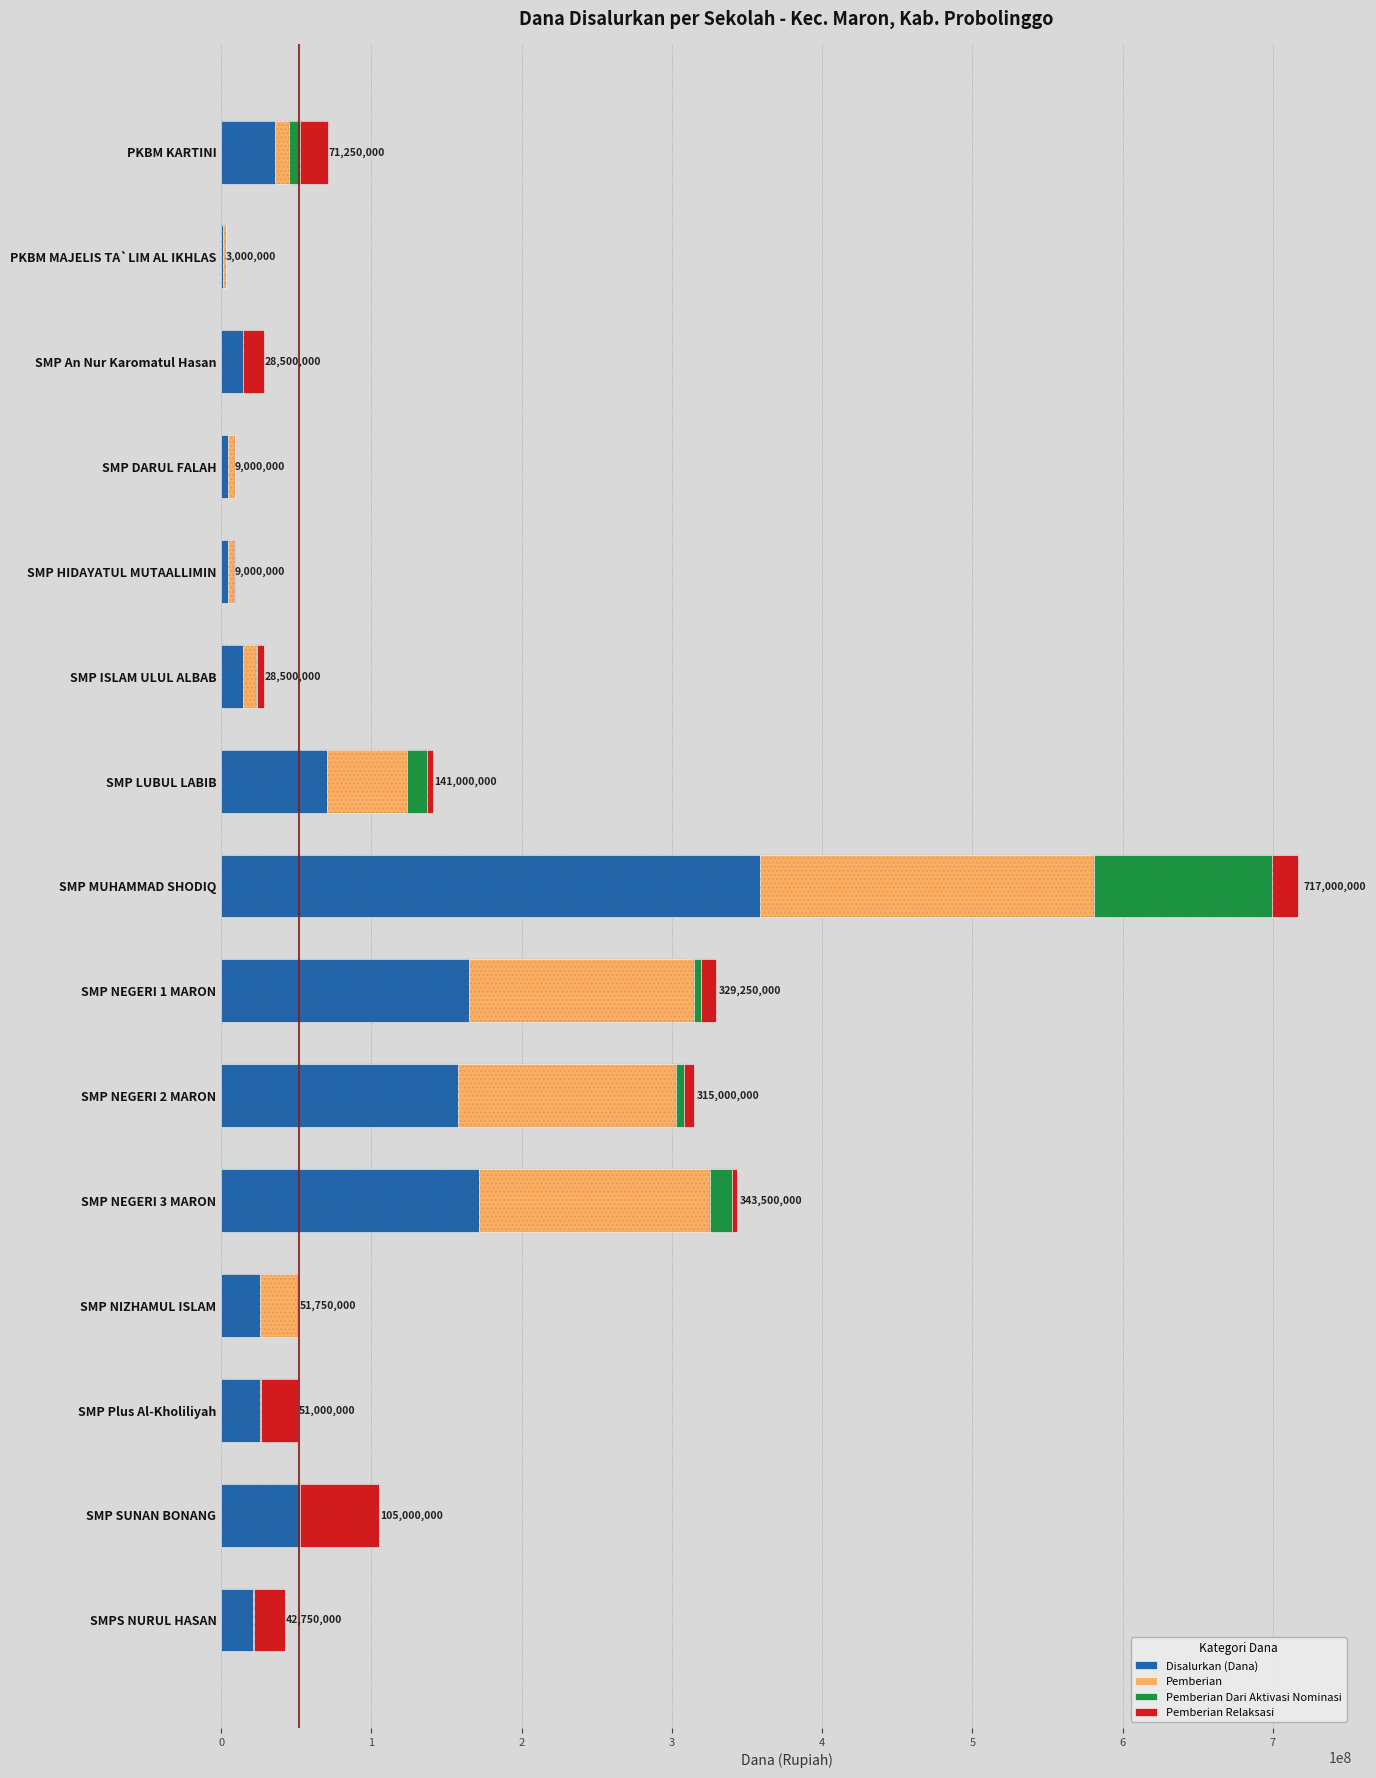

What is the average value of the Pemberian Dari Aktivasi Nominasi series?

10975000